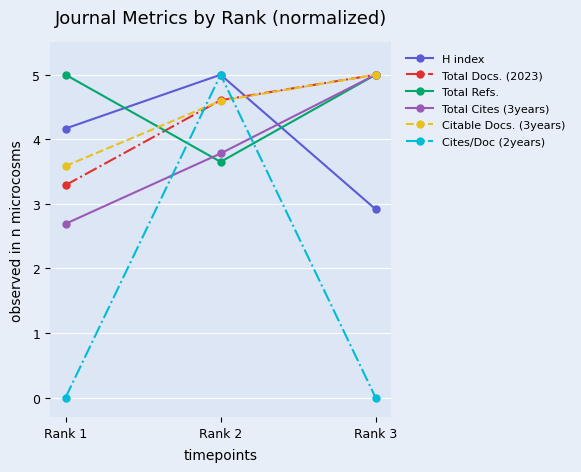

The Total Cites (3years) series shows 2.5 at Rank 2. True or false?

False